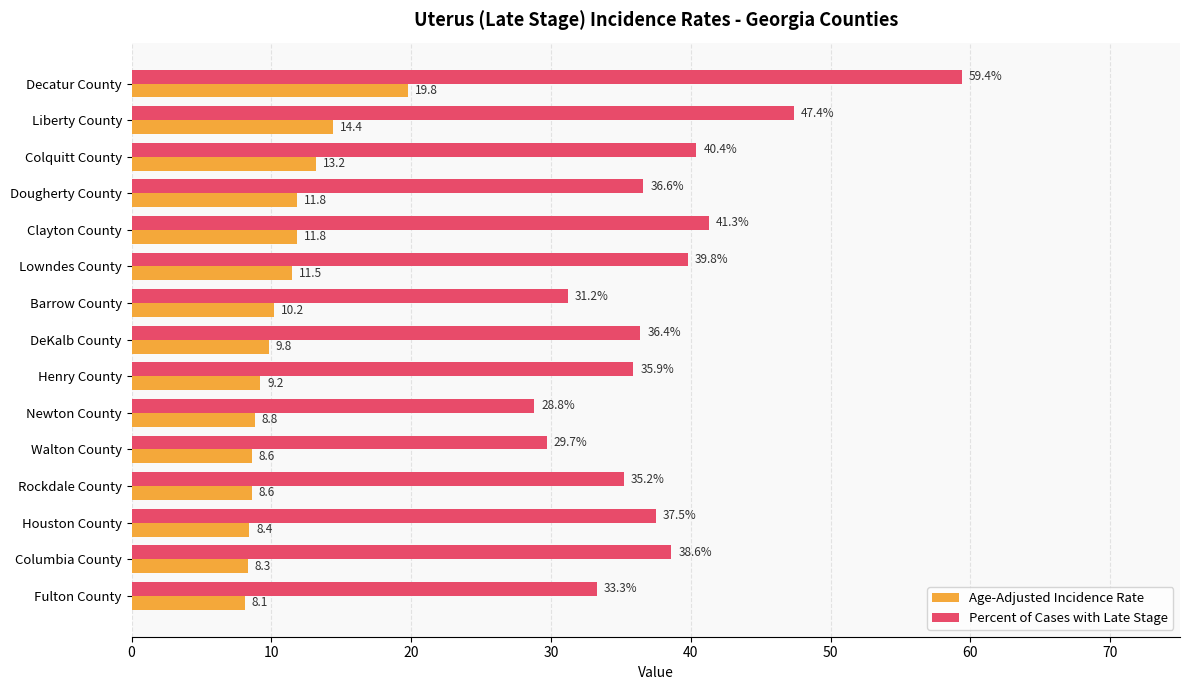

What is the average value of the Percent of Cases with Late Stage series?

38.1